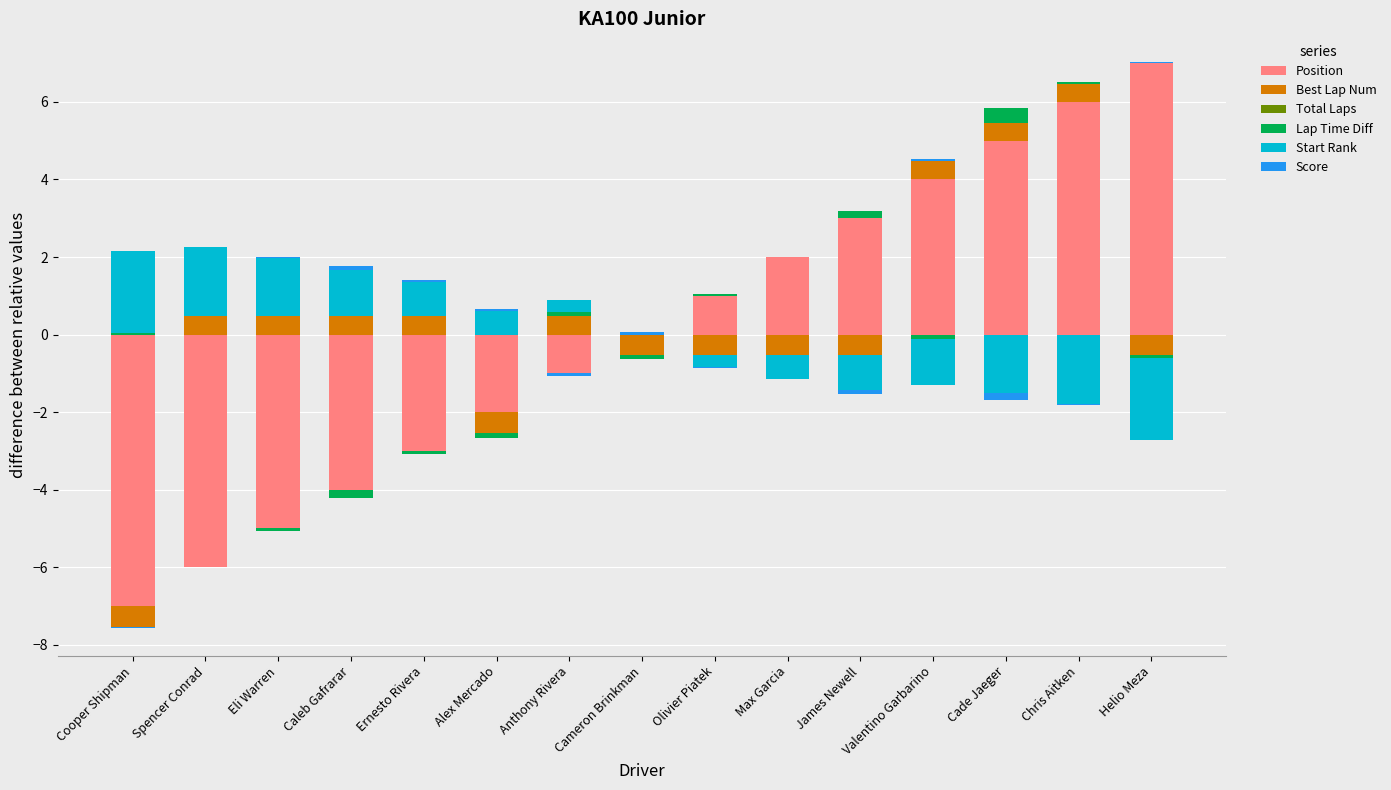

Is it true that Lap Time Diff equals -0.2 at Caleb Gafrarar?

False